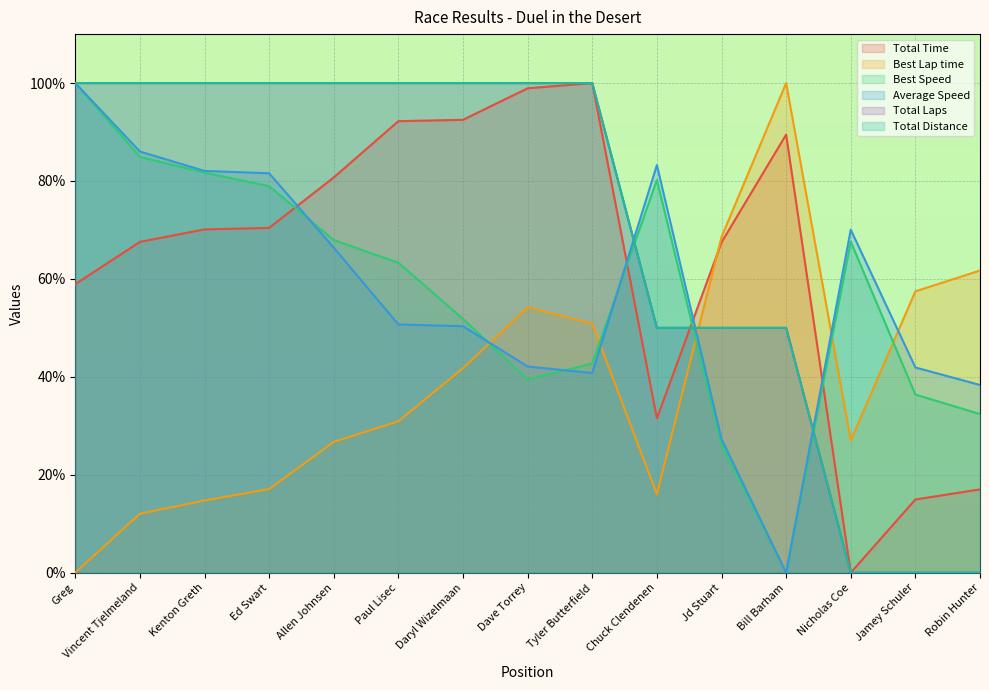

At which category is the sum across all series the highest?

Greg